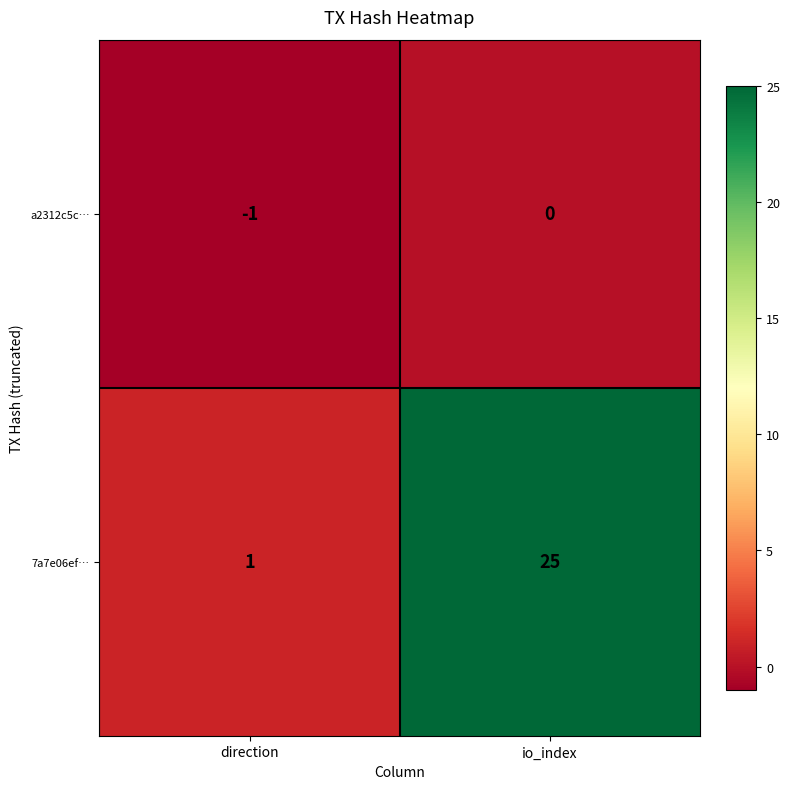

Rank the series by their maximum value, from lowest to highest.

a2312c5c…, 7a7e06ef…